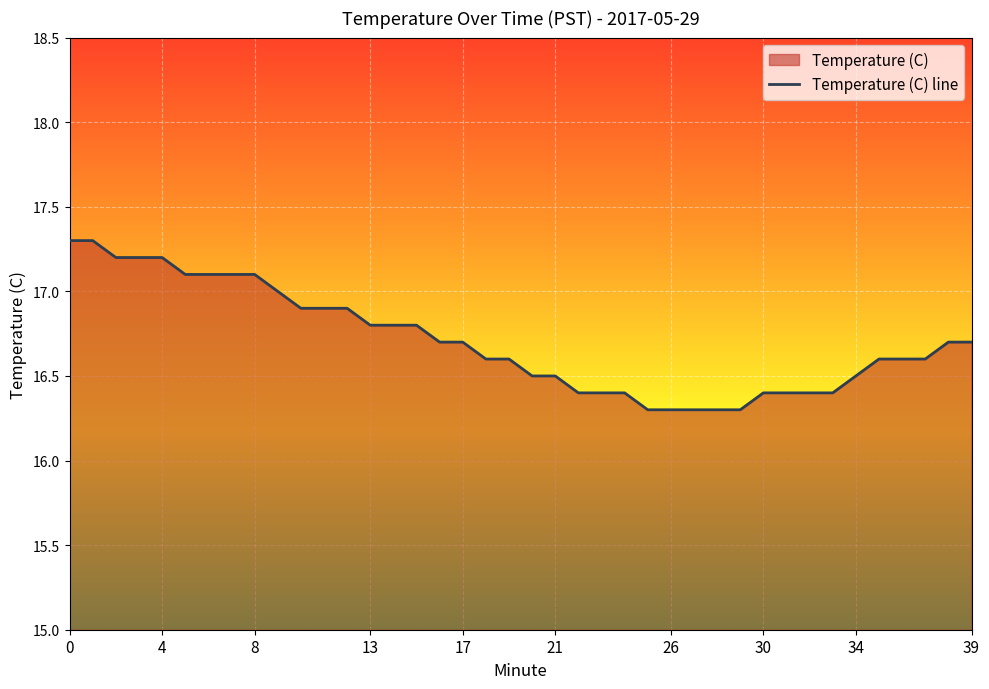

Reading right to left, transcribe all the data shown in this chart.

16.7	16.7	16.6	16.6	16.6	16.5	16.4	16.4	16.4	16.4	16.3	16.3	16.3	16.3	16.3	16.4	16.4	16.4	16.5	16.5	16.6	16.6	16.7	16.7	16.8	16.8	16.8	16.9	16.9	16.9	17.0	17.1	17.1	17.1	17.1	17.2	17.2	17.2	17.3	17.3